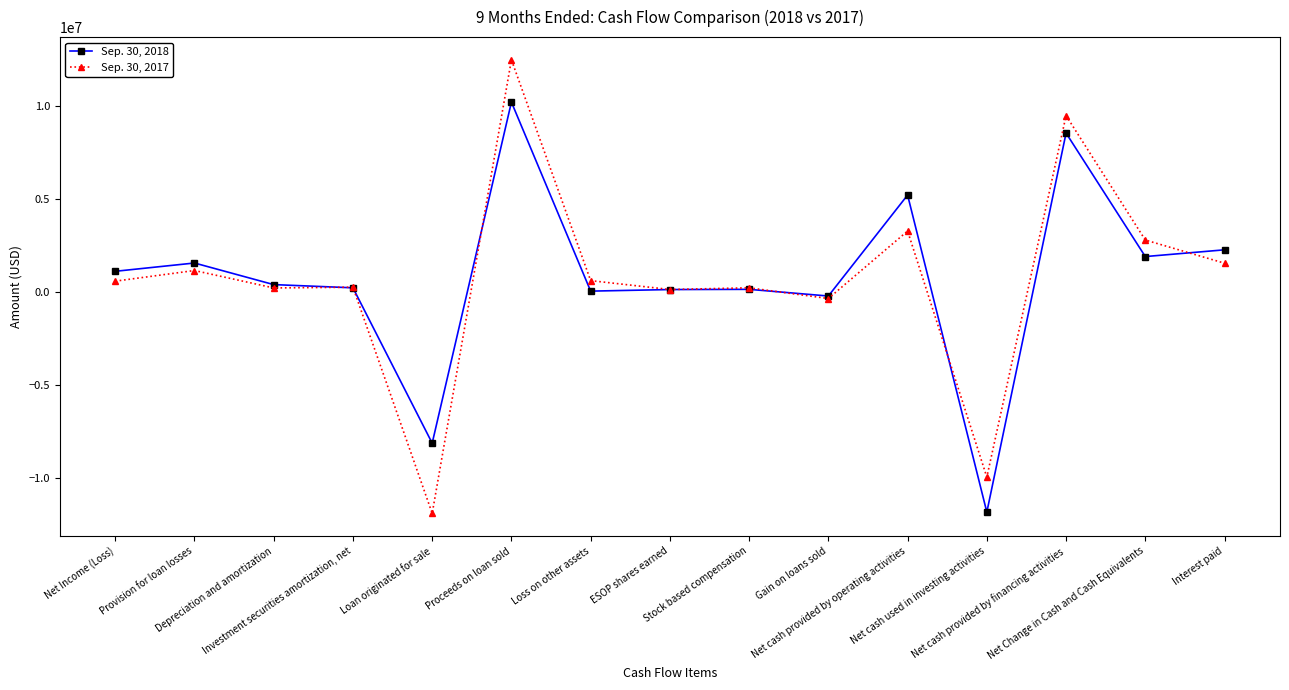

What is the total value across all series at Net Change in Cash and Cash Equivalents?

4679657